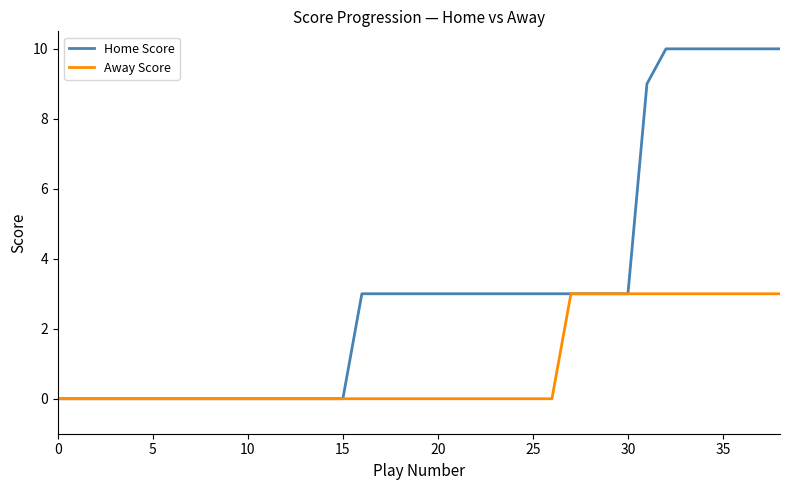

Rank the series by their average value, from highest to lowest.

Home Score, Away Score